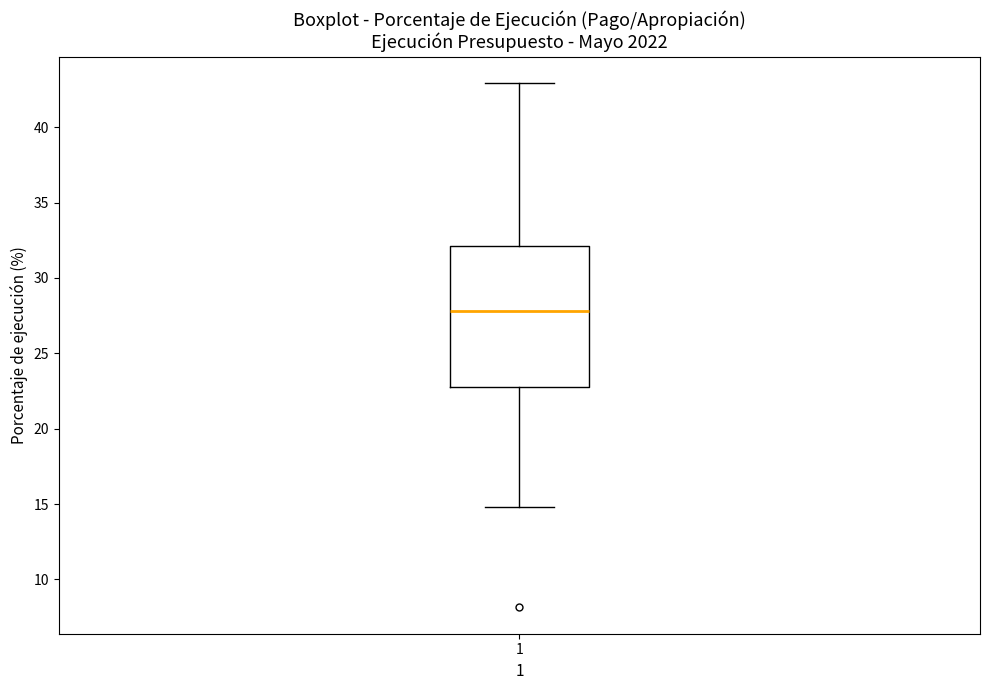

Where is the lower edge of the box at x = 1 on the y-axis? The values are not printed on the chart, so give them approximately, as read against the axis.

22.5